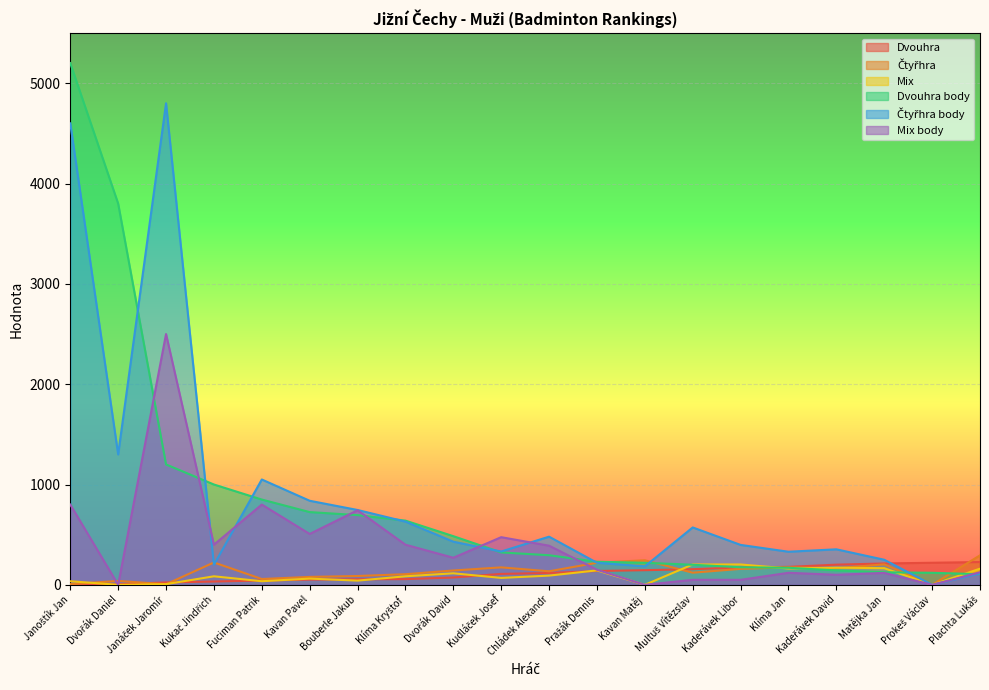

What is the label of the 7th point from the left?

Bouberle Jakub